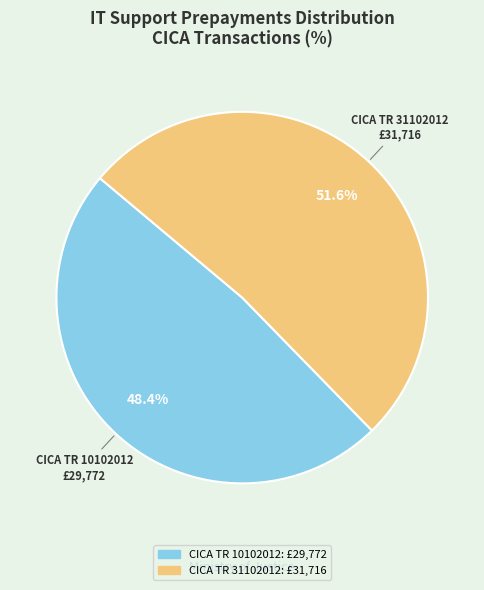

Combined, what portion of the pie is CICA TR 31102012 and CICA TR 10102012?

100.0%